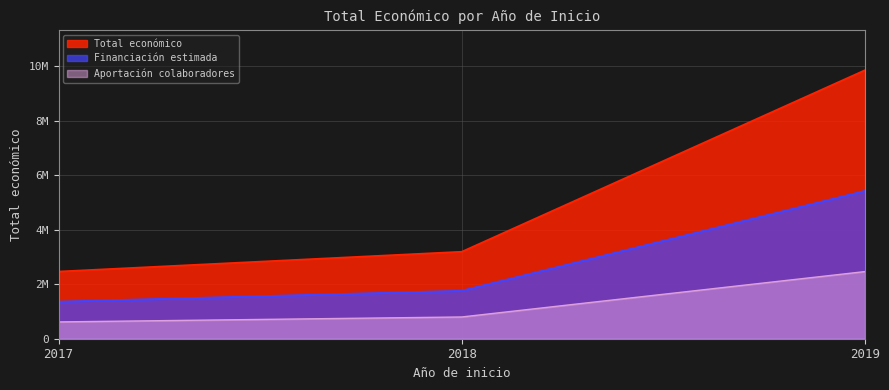

What are all the series names shown in the legend?

Total económico, Financiación estimada, Aportación colaboradores